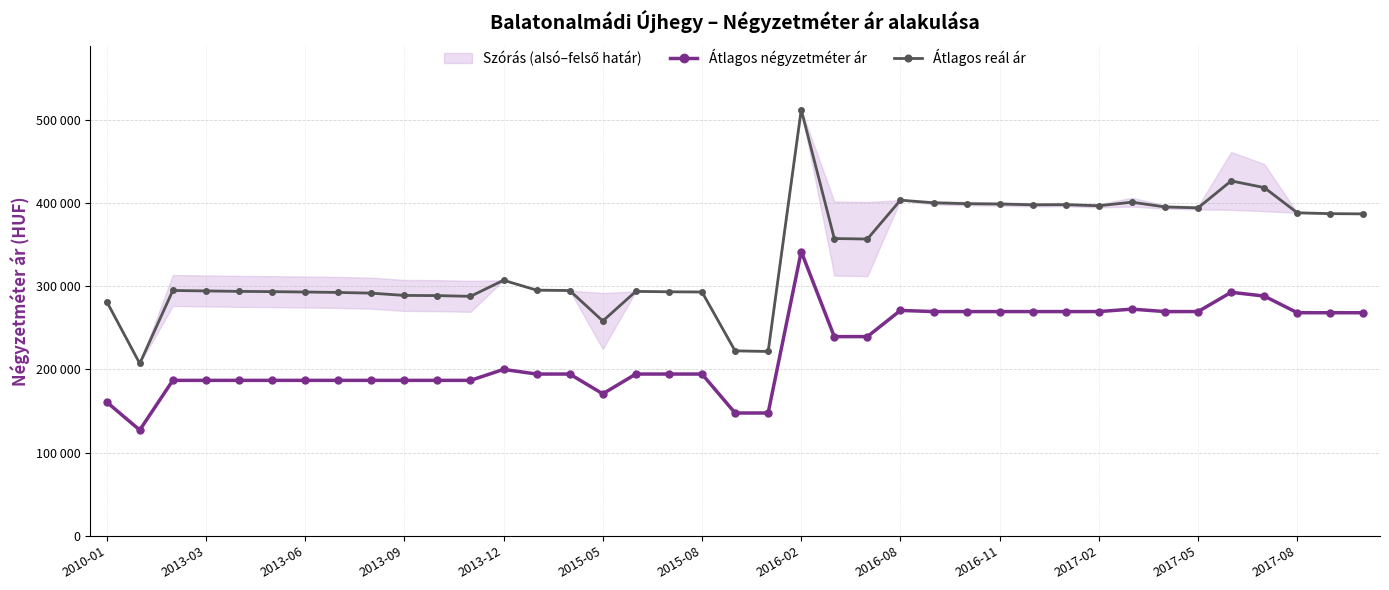

What is the maximum value for Átlagos reál ár?

512162